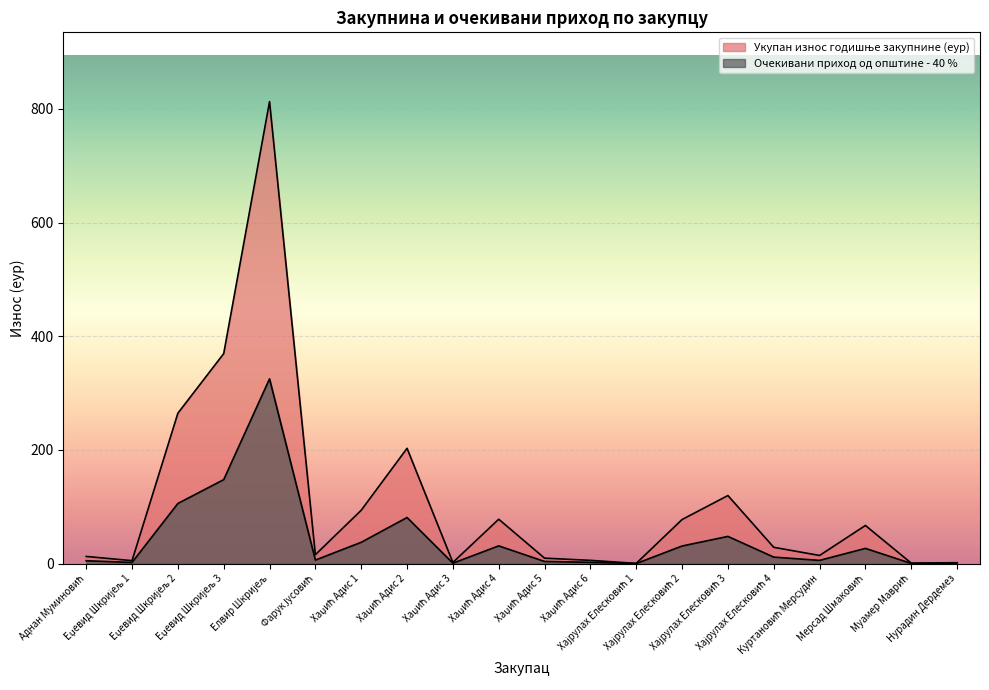

What is the average value of the Очекивани приход од општине - 40 % series?

43.7